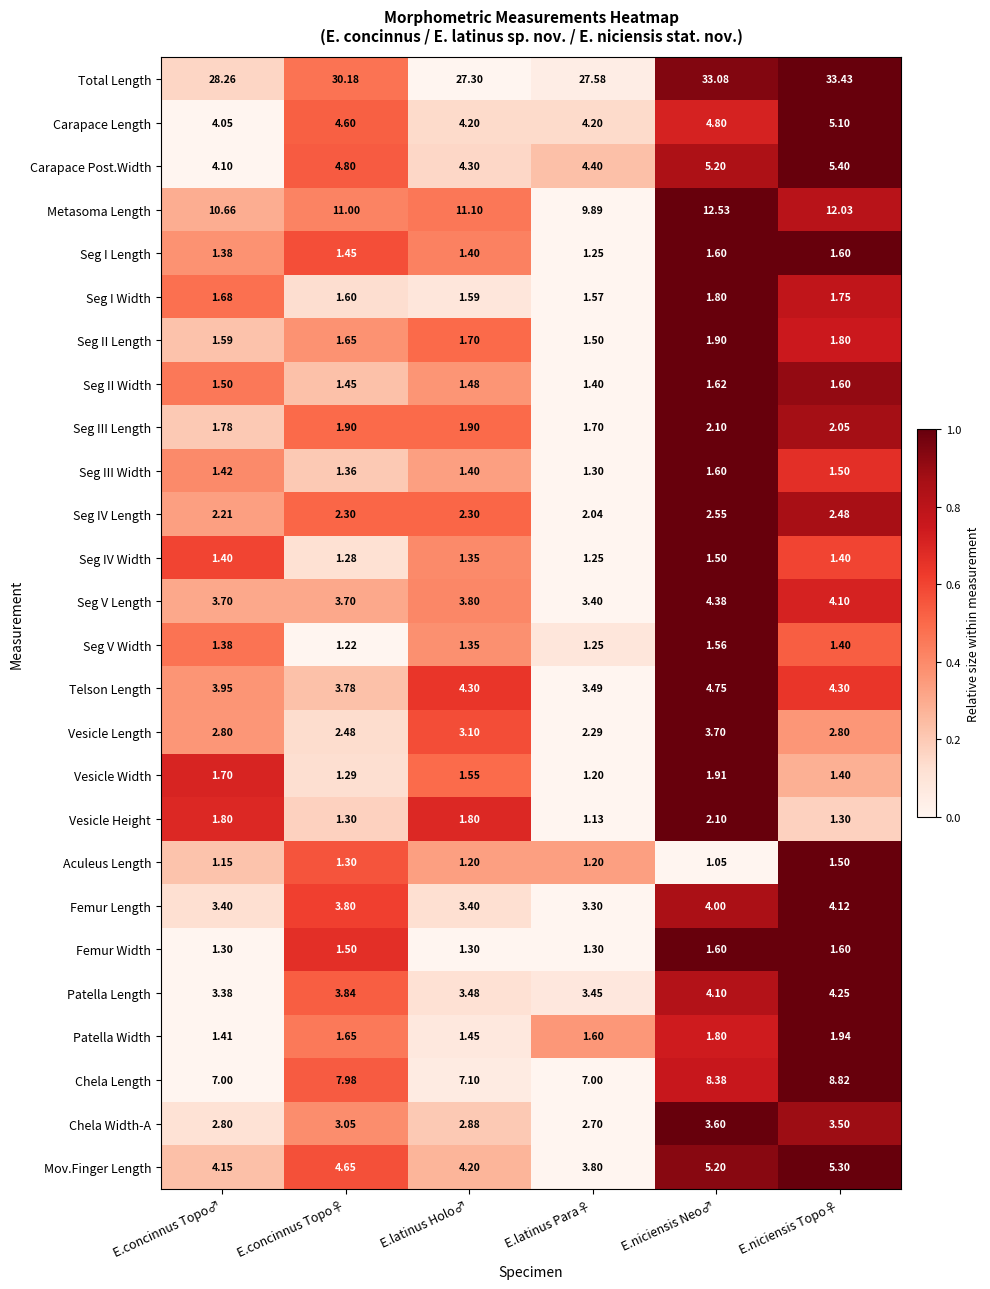

Which series has the widest spread of values?

Total Length